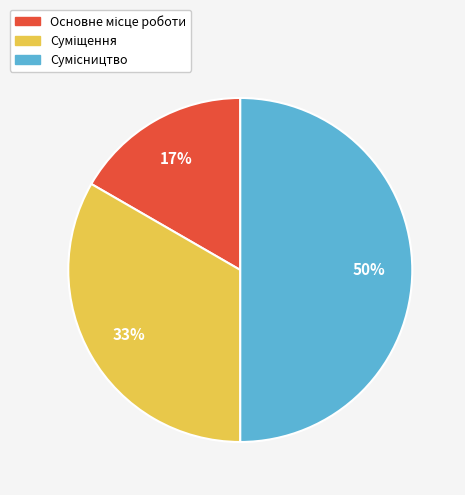

To the nearest percent, what is the average slice percentage?

33%